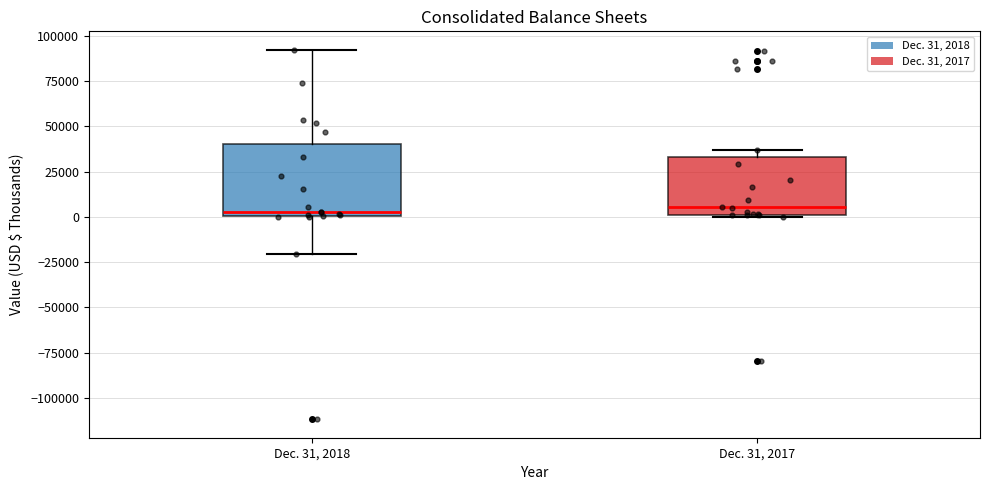

Which box is the tallest, from its lower edge to its upper edge?

Dec. 31, 2018